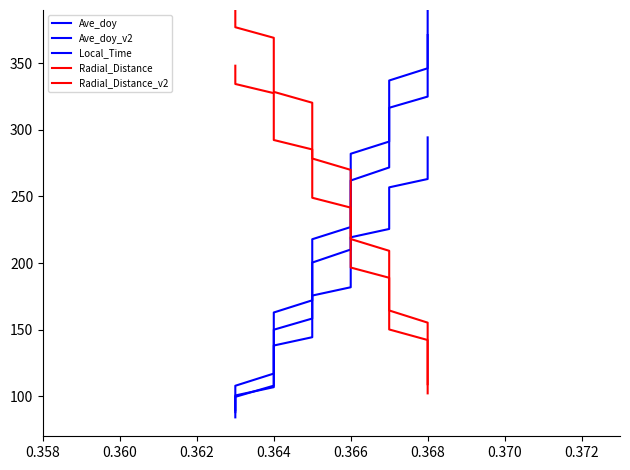

Which series has the largest total across all categories?

Radial_Distance_v2